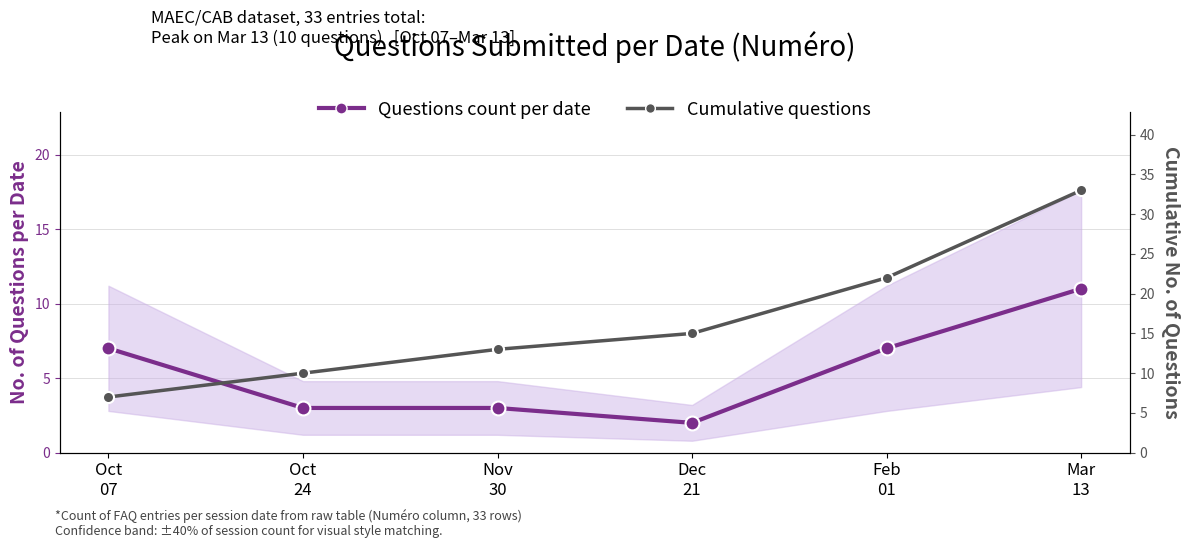

Reading left to right, extract all data points from this chart.

Questions count per date: Oct
07=7	Oct
24=3	Nov
30=3	Dec
21=2	Feb
01=7	Mar
13=11
Cumulative questions: Oct
07=7	Oct
24=10	Nov
30=13	Dec
21=15	Feb
01=22	Mar
13=33